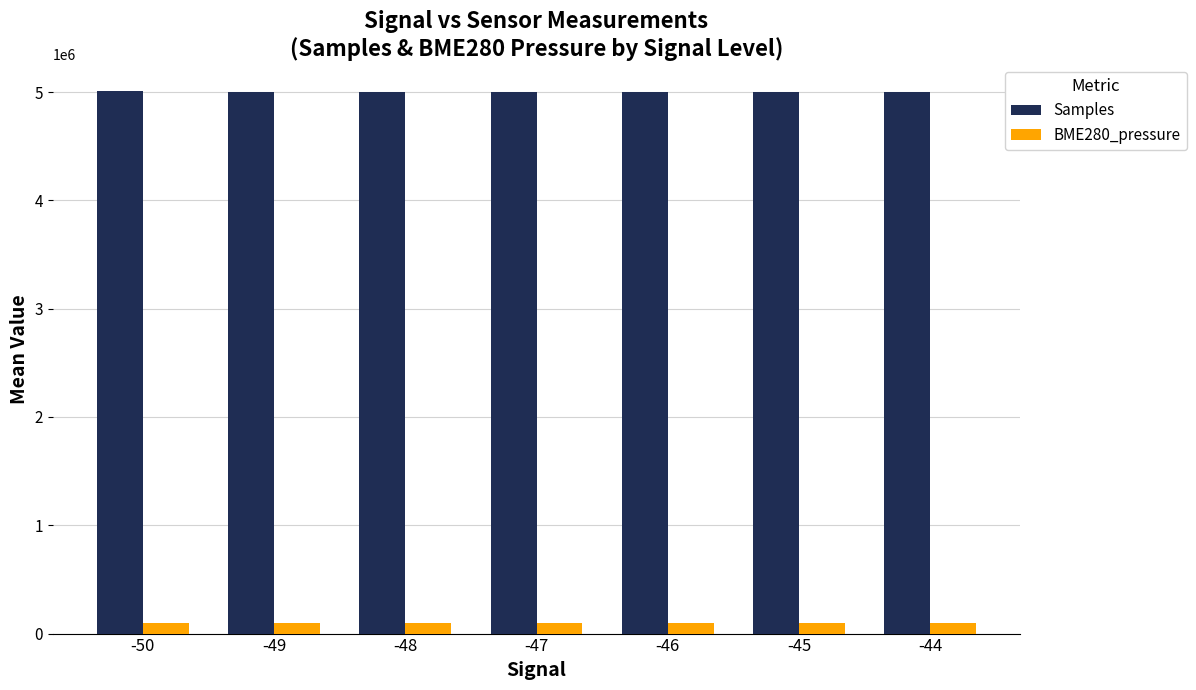

What is the sum of the Samples values at -50 and -45?

10013319.0